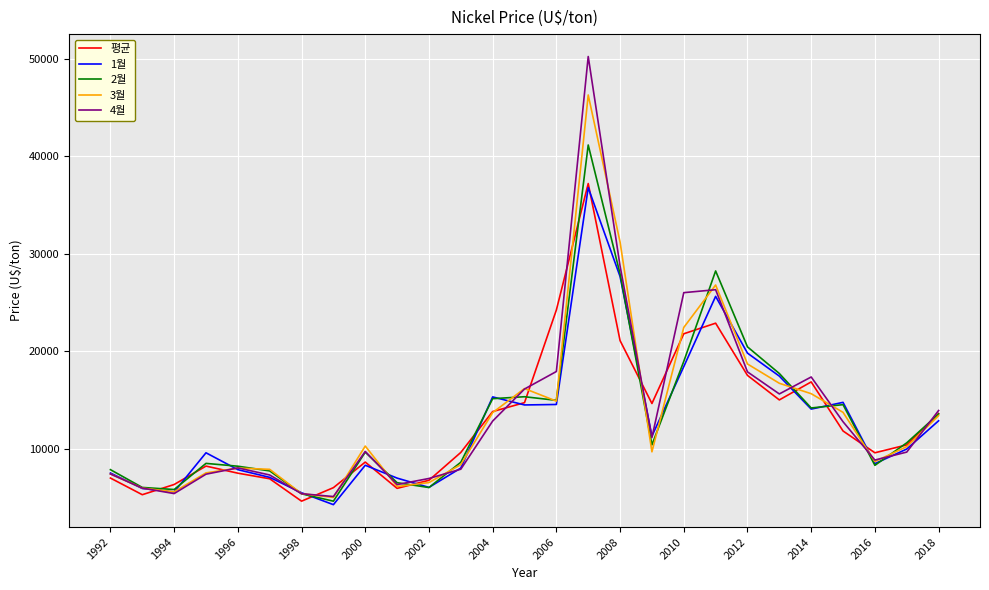

Does the chart display data point markers on the line(s)?

No